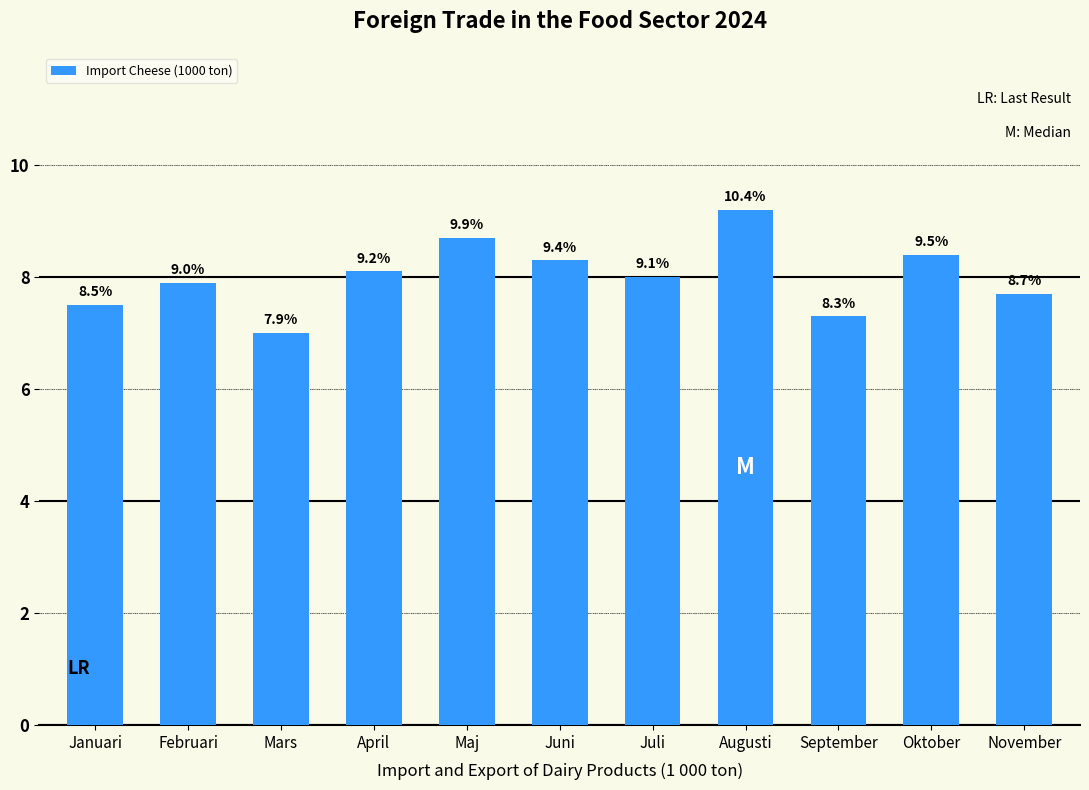

What position from the right is Februari?

10